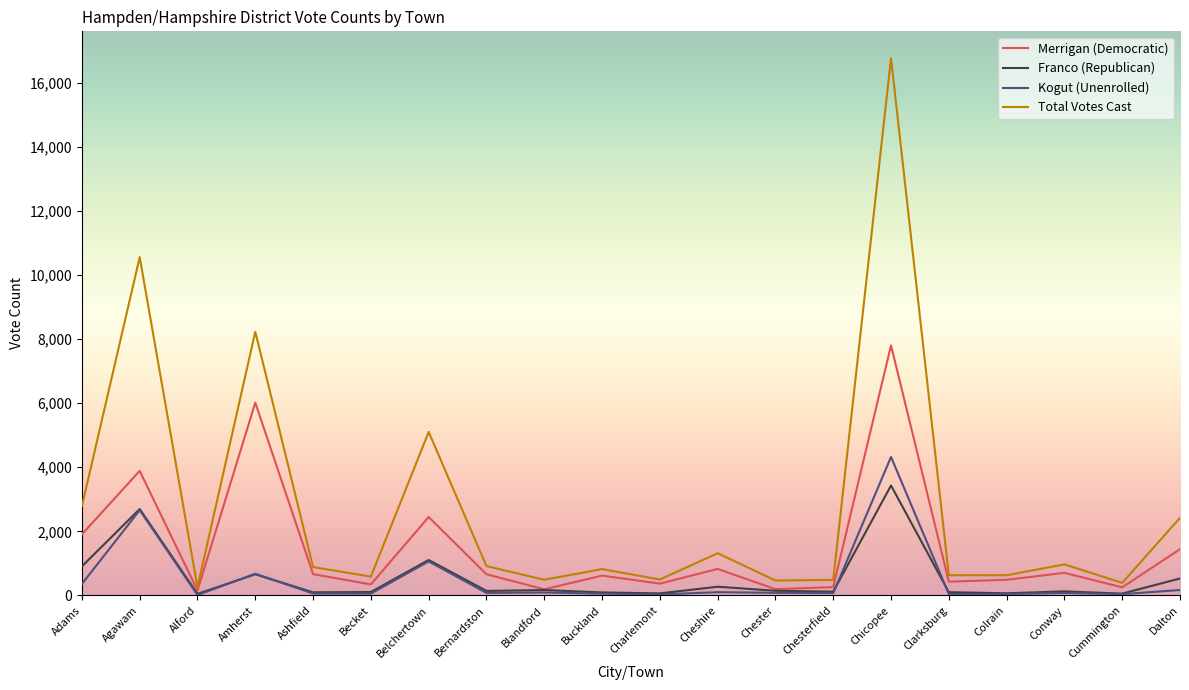

What is the approximate value of Total Votes Cast at Buckland?

823